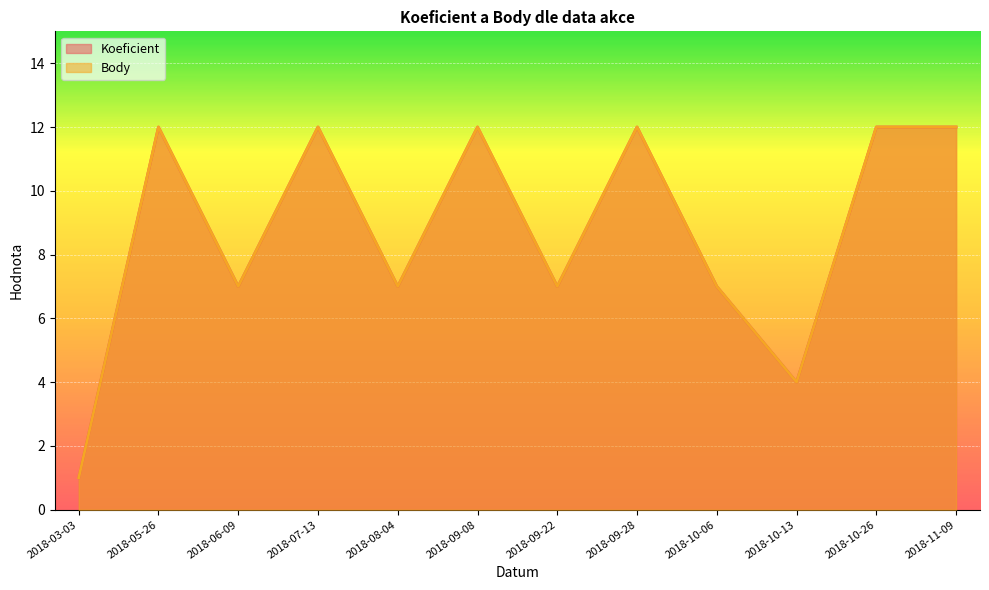

Where is the first local minimum for Koeficient?

2018-06-09